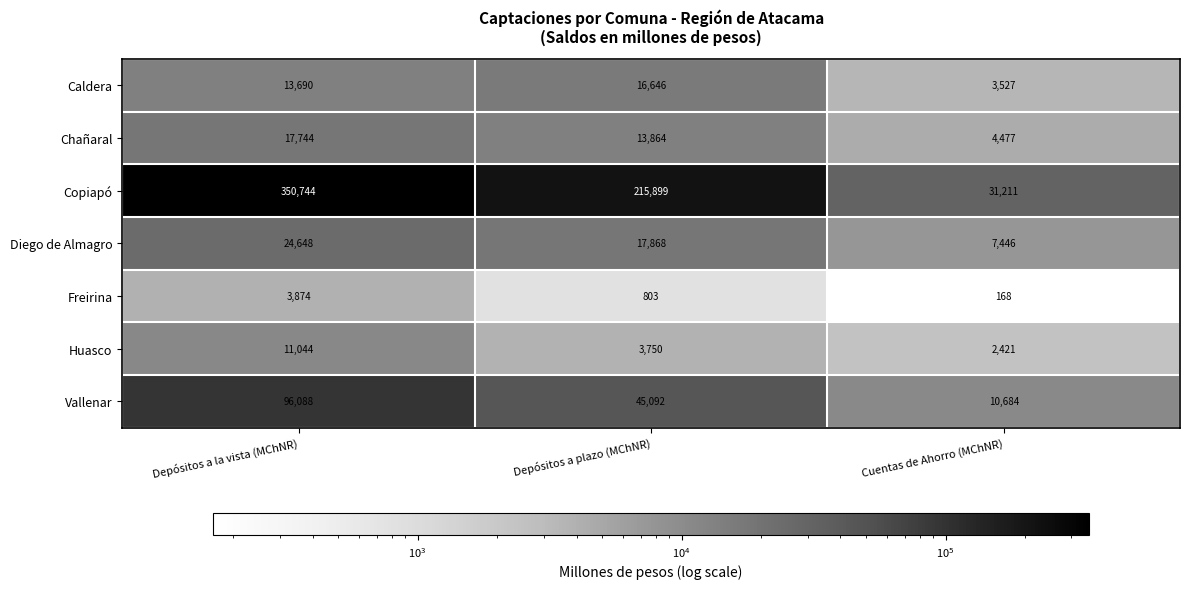

What is the spread (max minus min) of values at Depósitos a la vista (MChNR)?

346870